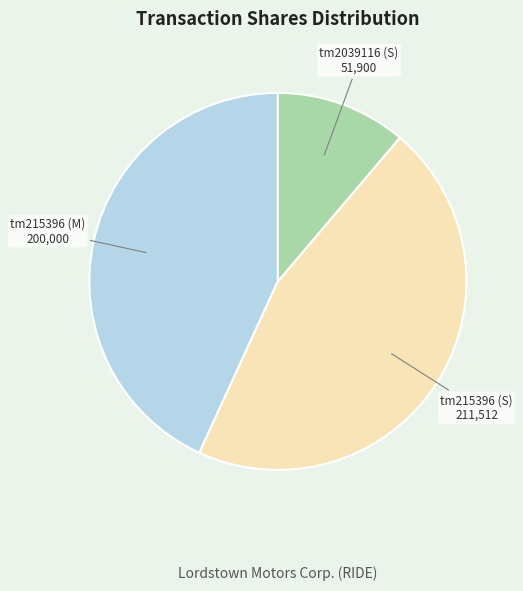

Does any single category account for the majority?

No